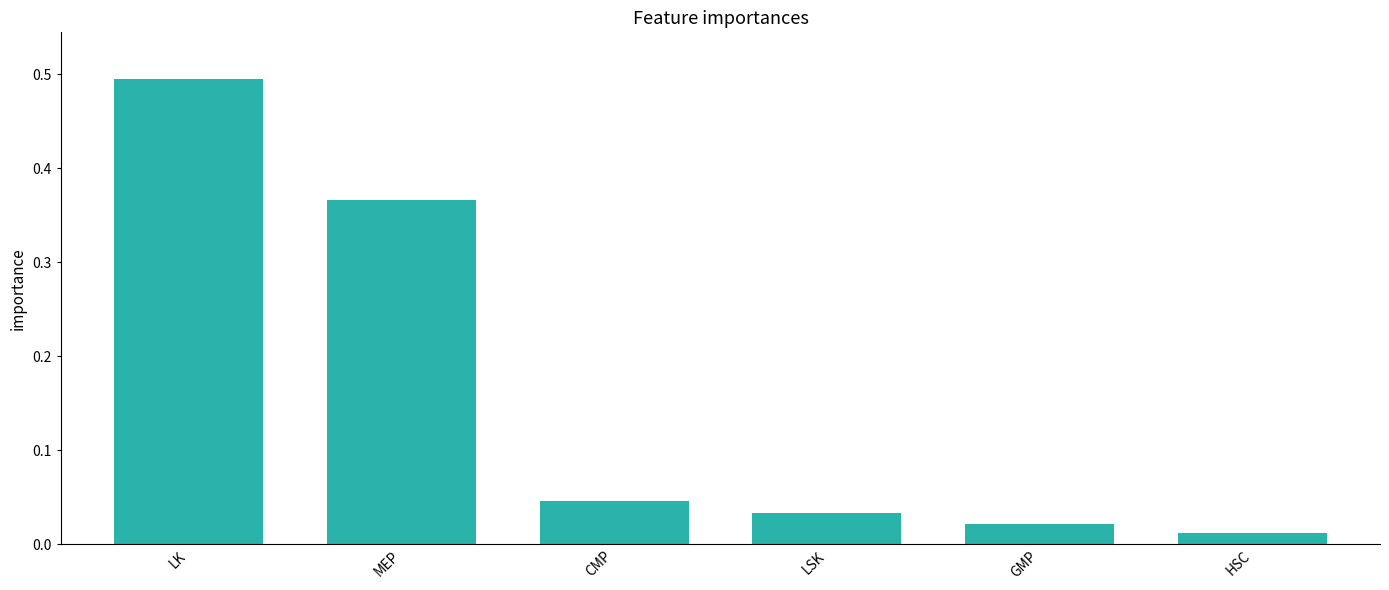

Between LSK and LK, which is larger?

LK